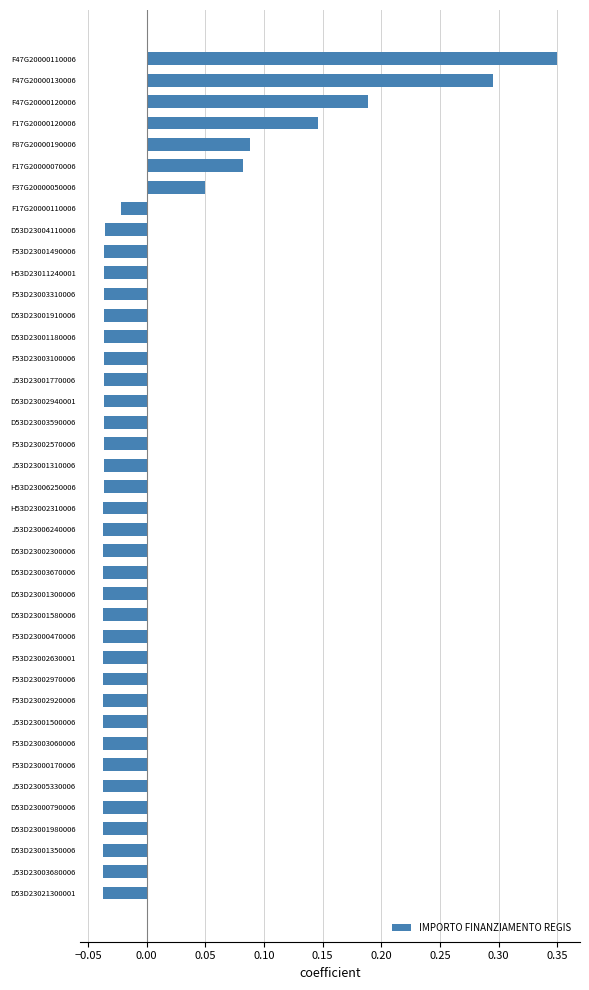

At which category does the chart reach its peak across all series?

F47G20000110006